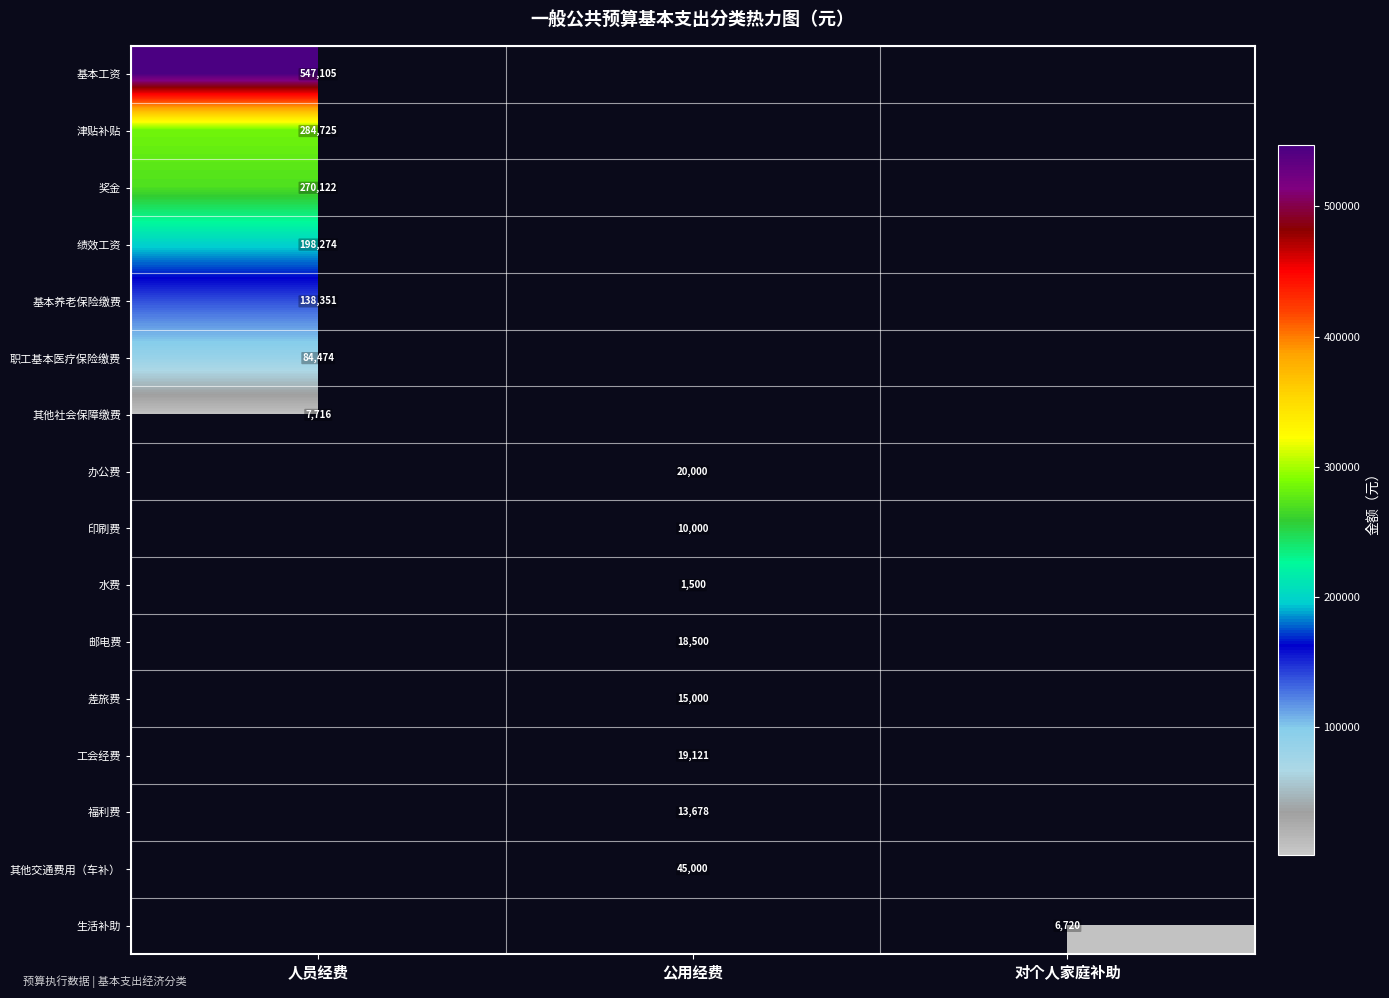

Is it true that 邮电费 equals 18500.0 at 公用经费?

True